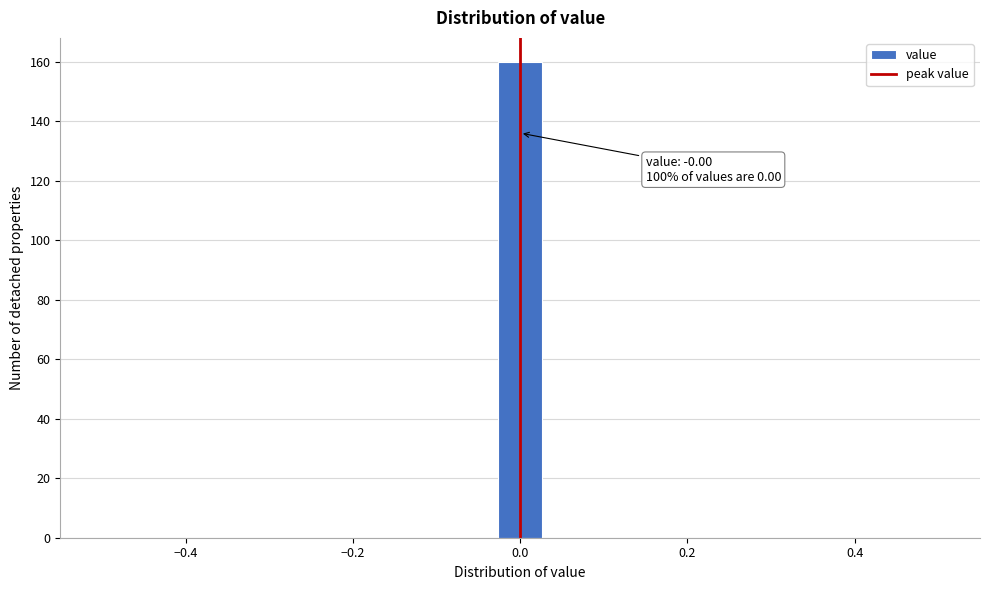

Read against the x-axis, roughly where is the centre of the tallest bar?

0.00